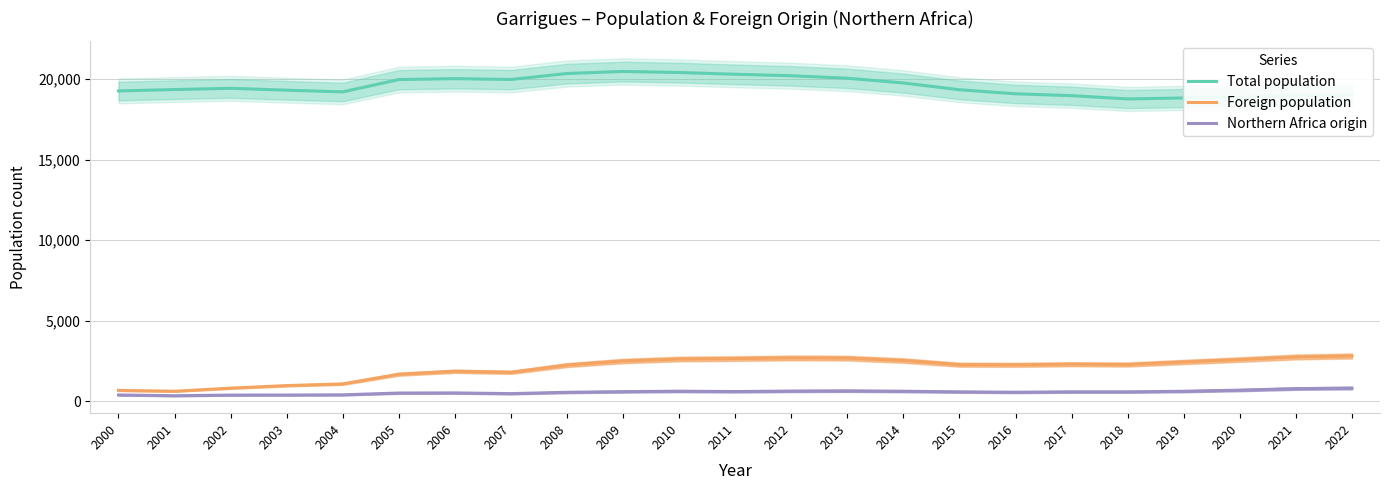

The value of Northern Africa origin at 2013 is 636. True or false?

True